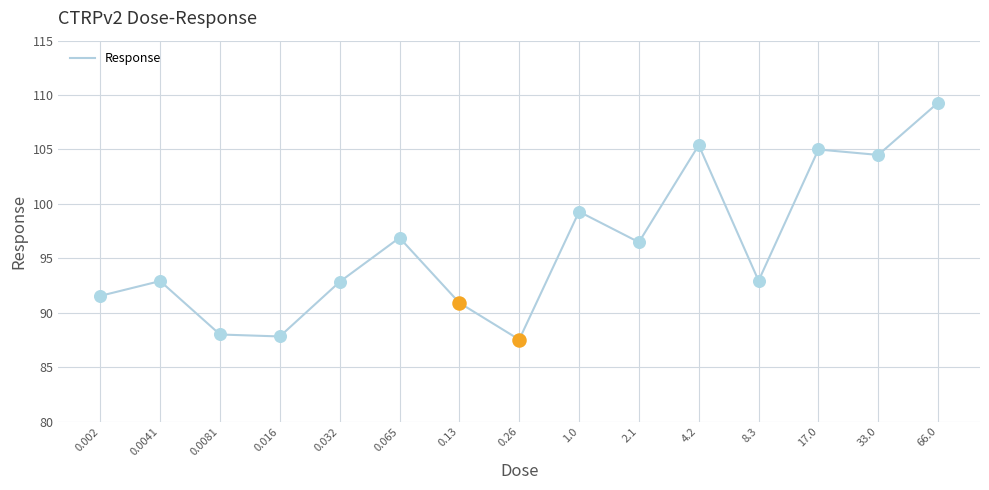

Between 2.1 and 0.0041, which is larger?

2.1